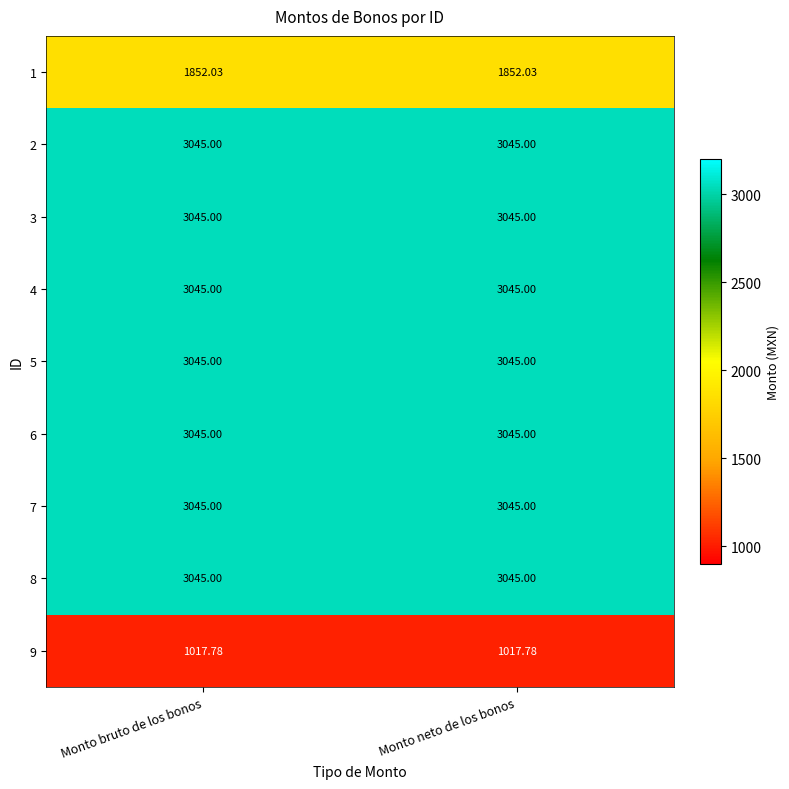

Reading right to left, list all the values displayed in this chart.

1: Monto neto de los bonos=1852.0	Monto bruto de los bonos=1852.0
2: Monto neto de los bonos=3045.0	Monto bruto de los bonos=3045.0
3: Monto neto de los bonos=3045.0	Monto bruto de los bonos=3045.0
4: Monto neto de los bonos=3045.0	Monto bruto de los bonos=3045.0
5: Monto neto de los bonos=3045.0	Monto bruto de los bonos=3045.0
6: Monto neto de los bonos=3045.0	Monto bruto de los bonos=3045.0
7: Monto neto de los bonos=3045.0	Monto bruto de los bonos=3045.0
8: Monto neto de los bonos=3045.0	Monto bruto de los bonos=3045.0
9: Monto neto de los bonos=1017.8	Monto bruto de los bonos=1017.8